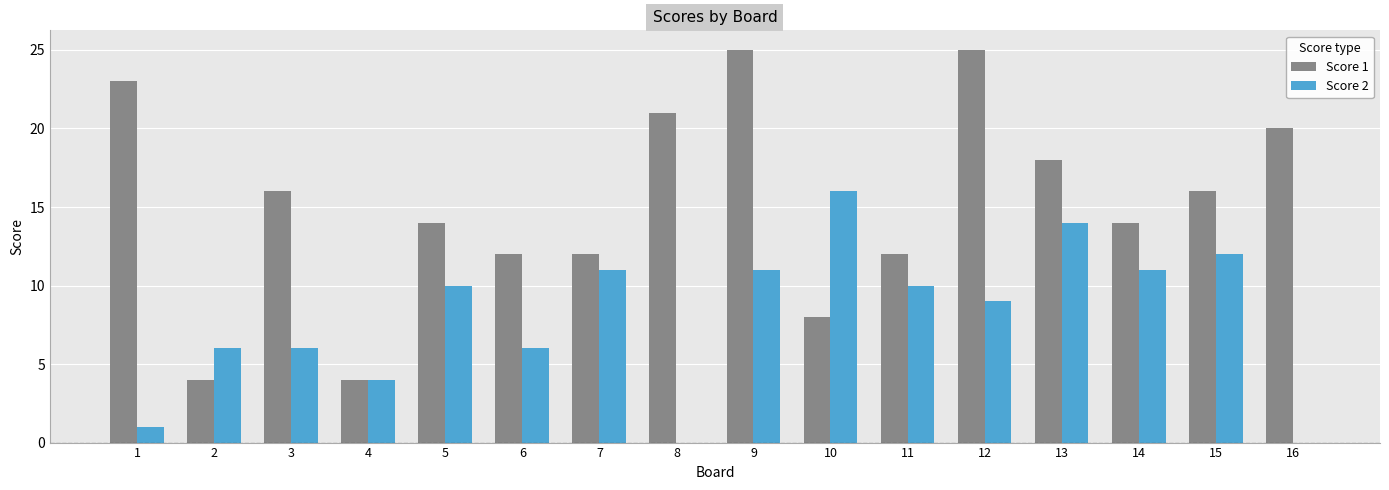

How many categories are shown in the chart?

16